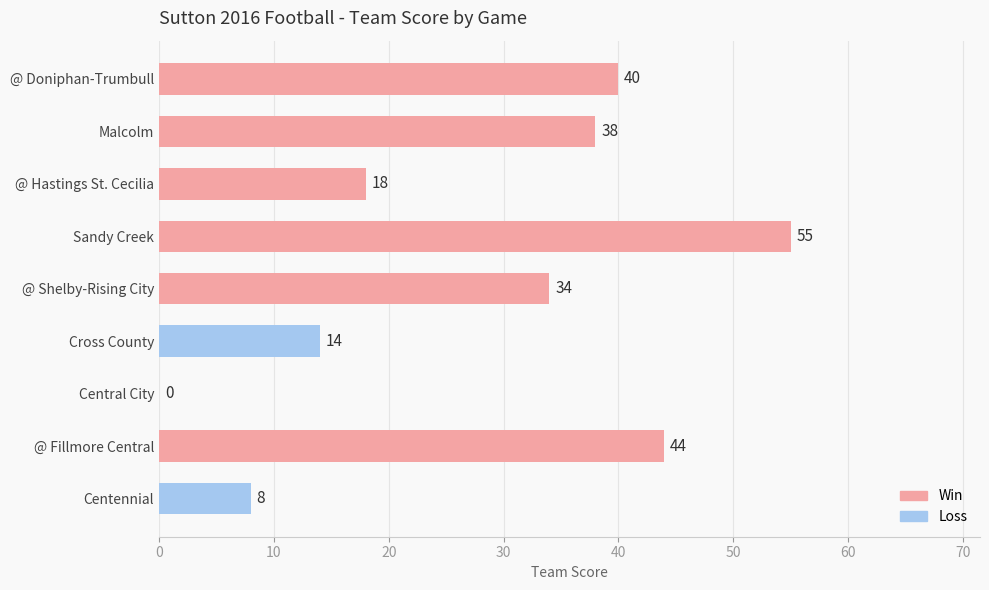

At which category does the chart reach its peak across all series?

Sandy Creek